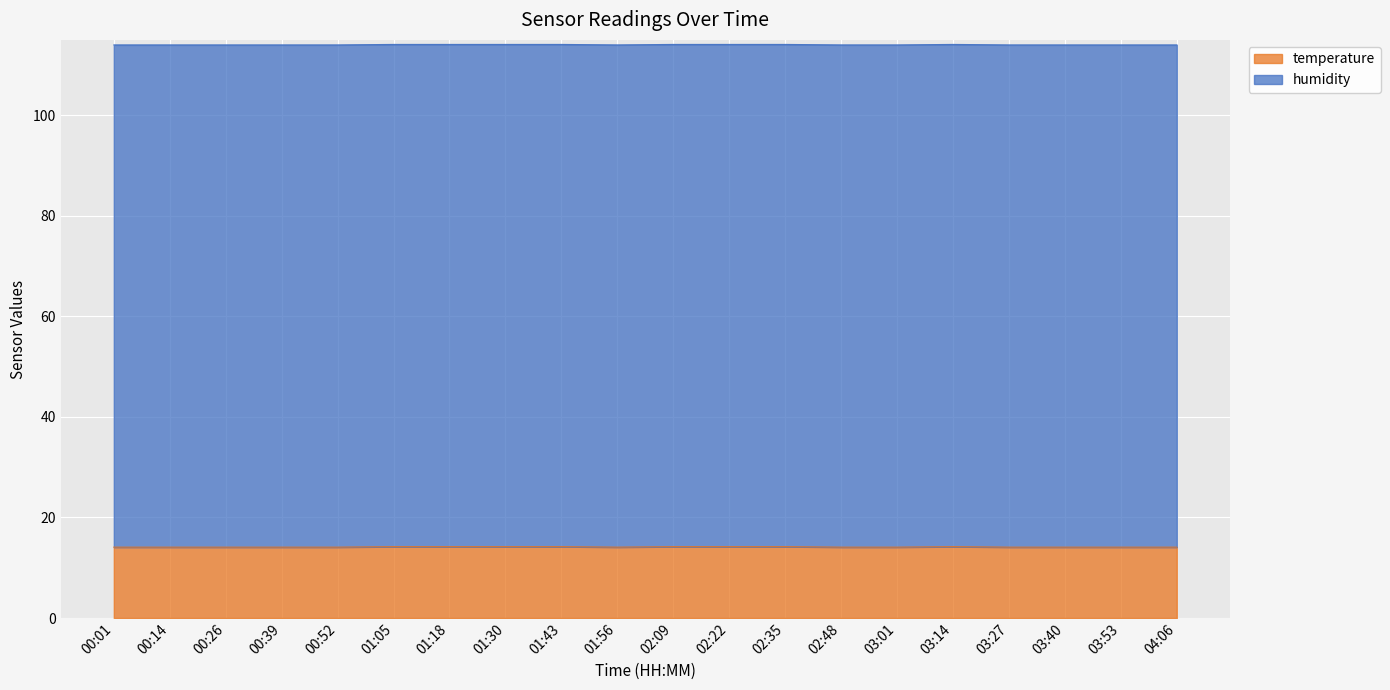

Which has a higher value, 04:06 or 03:53?

04:06